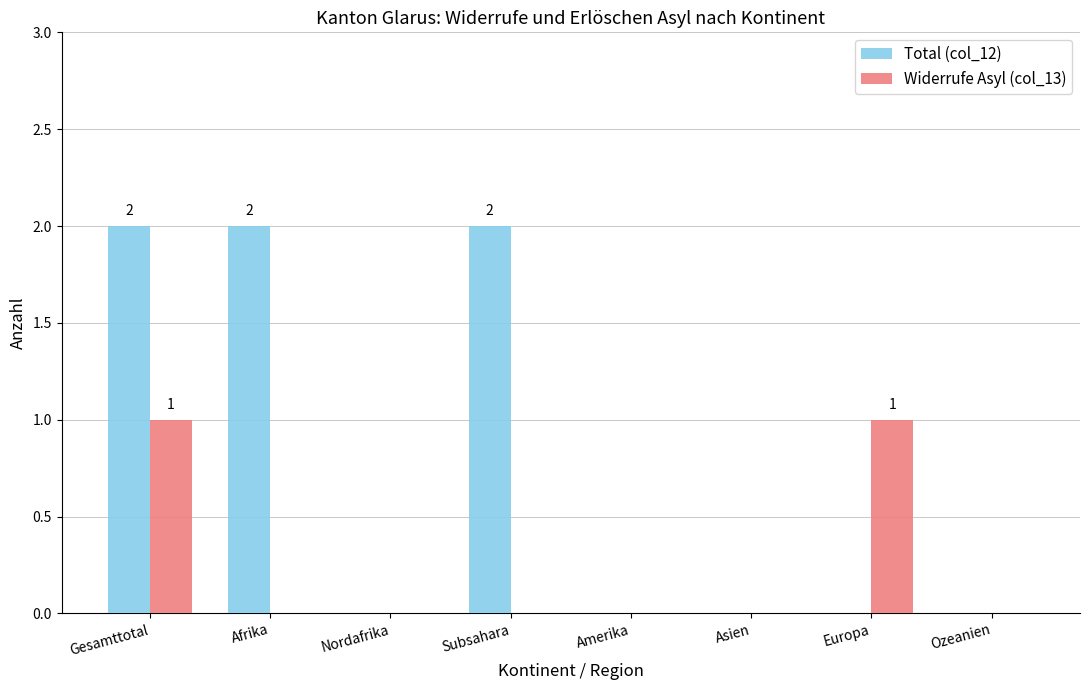

Count the number of data series in this chart.

2